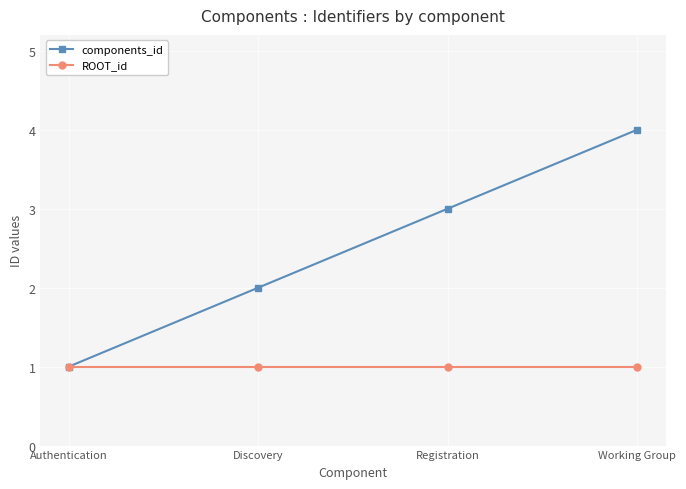

Which category has the highest value in the components_id series?

Working Group